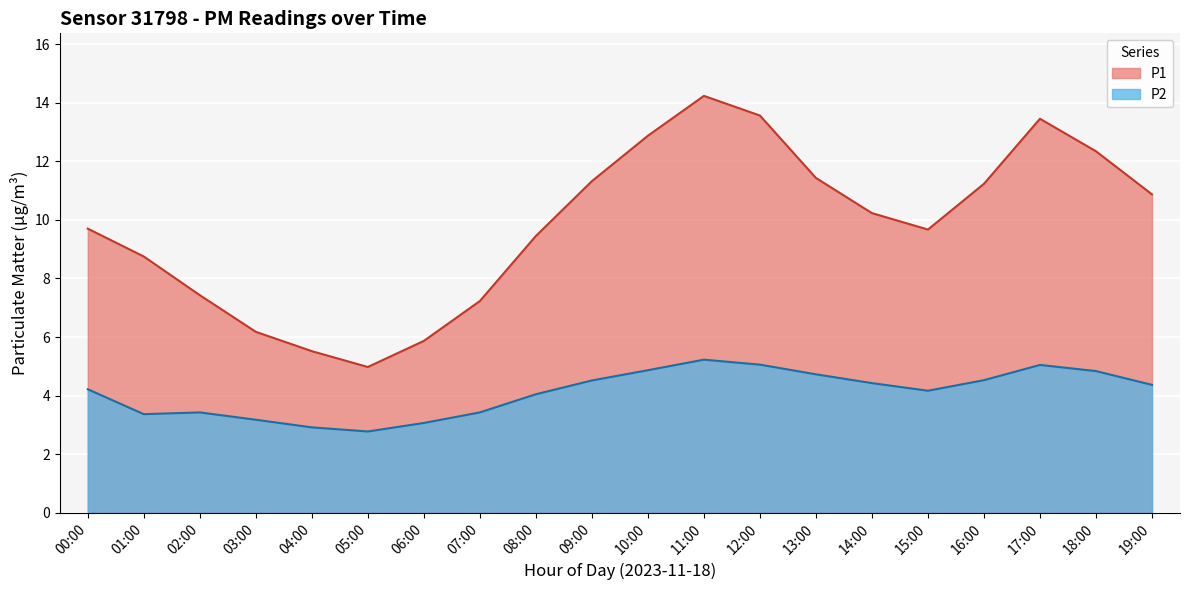

What is the value of the P2 point at the 9th from the left?

4.0